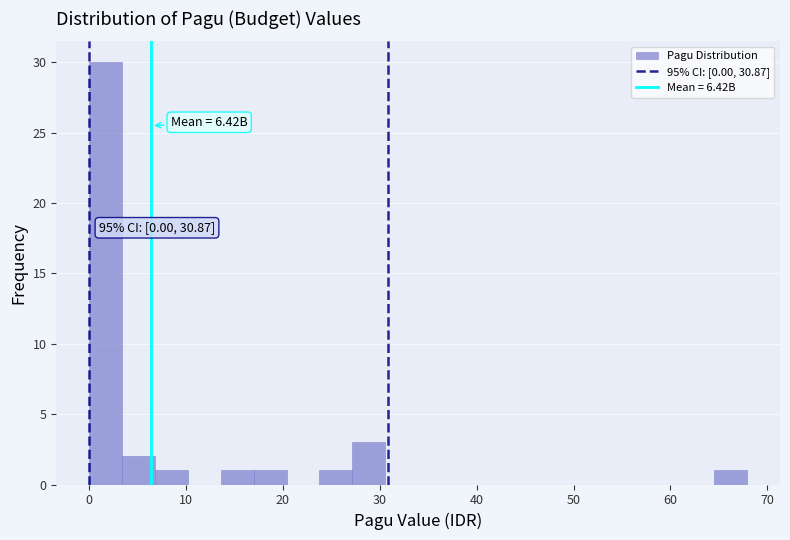

Read against the x-axis, roughly where is the centre of the tallest bar?

2